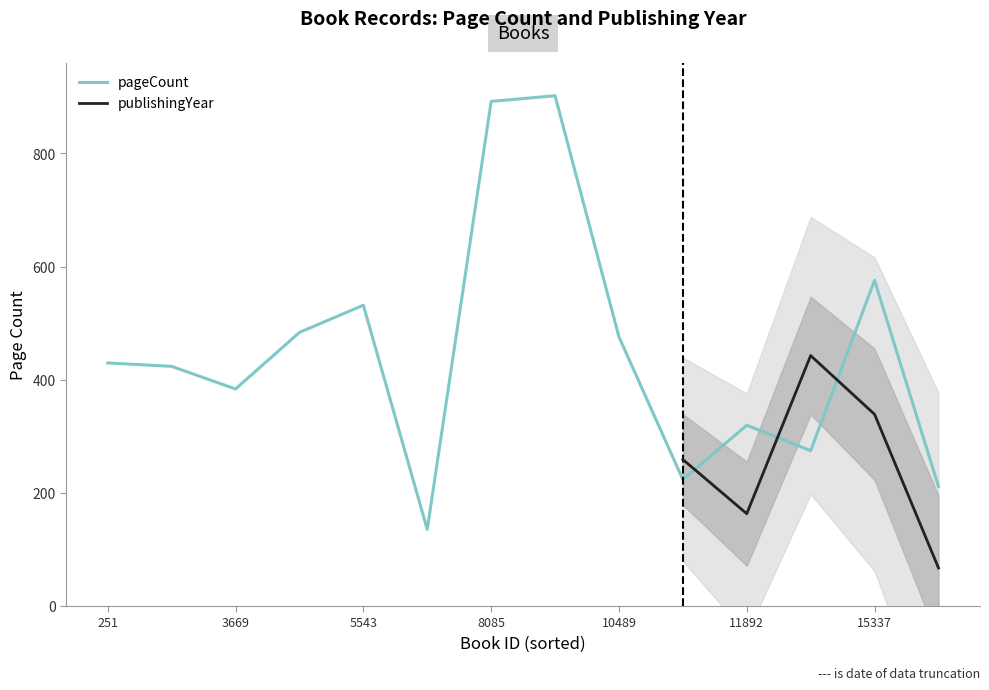

Between 10841 and 16484, which is larger?

10841